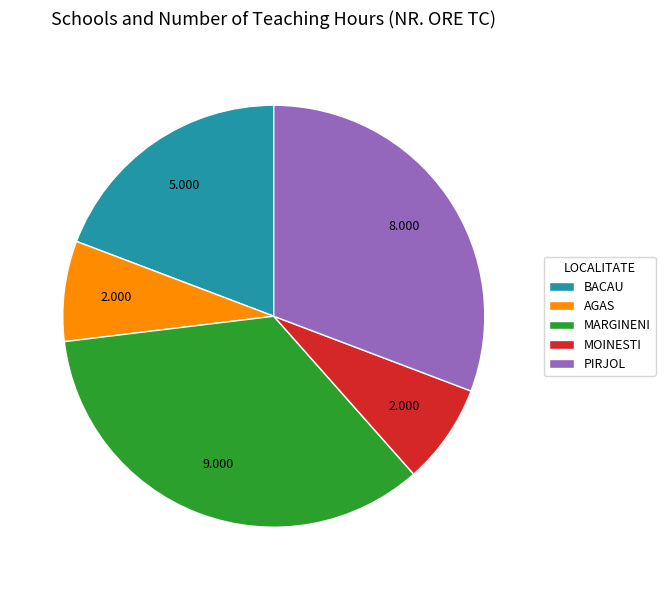

Which slice is the largest?

MARGINENI